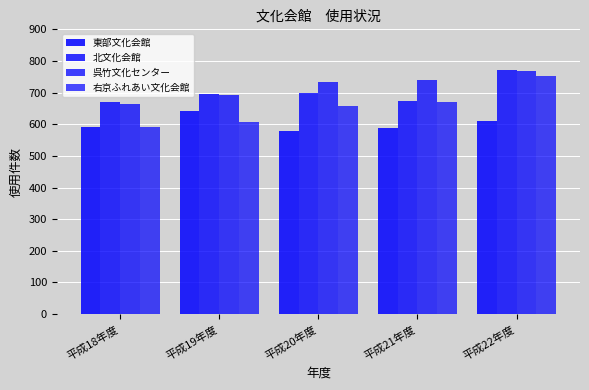

How many groups of bars are there?

5